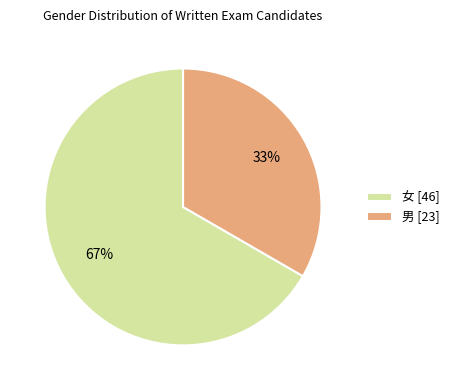

To the nearest percent, what is the average slice percentage?

50%